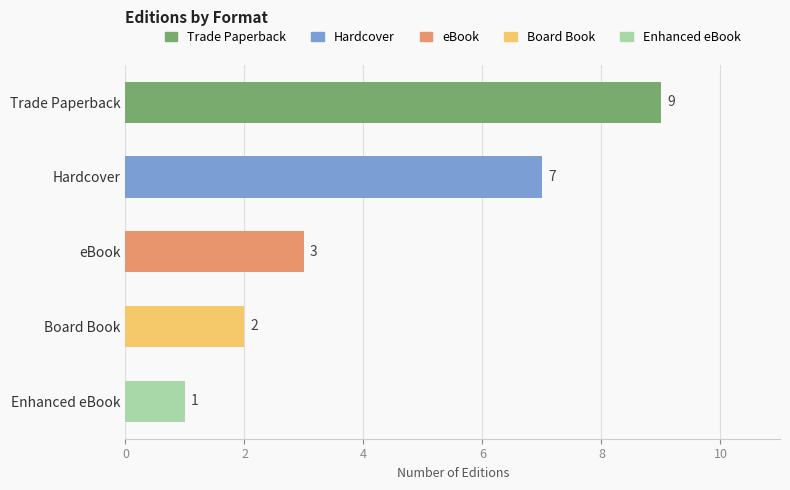

The value at Hardcover is 11. True or false?

False